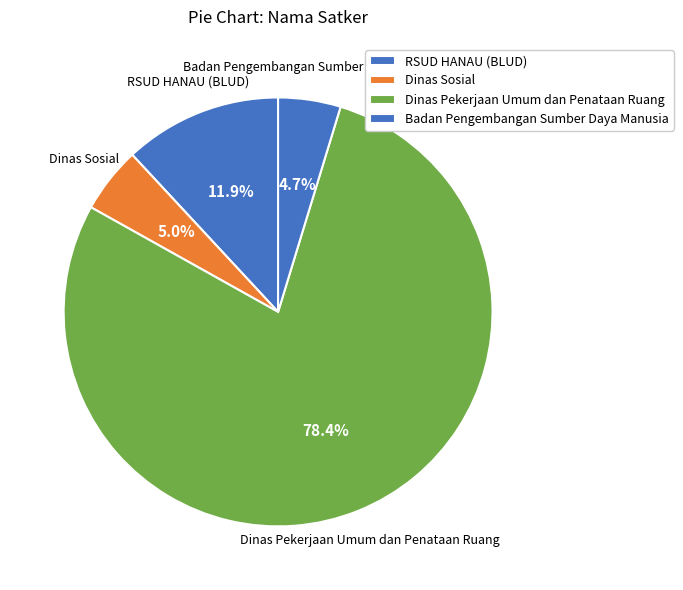

How many slices are in this pie chart?

4